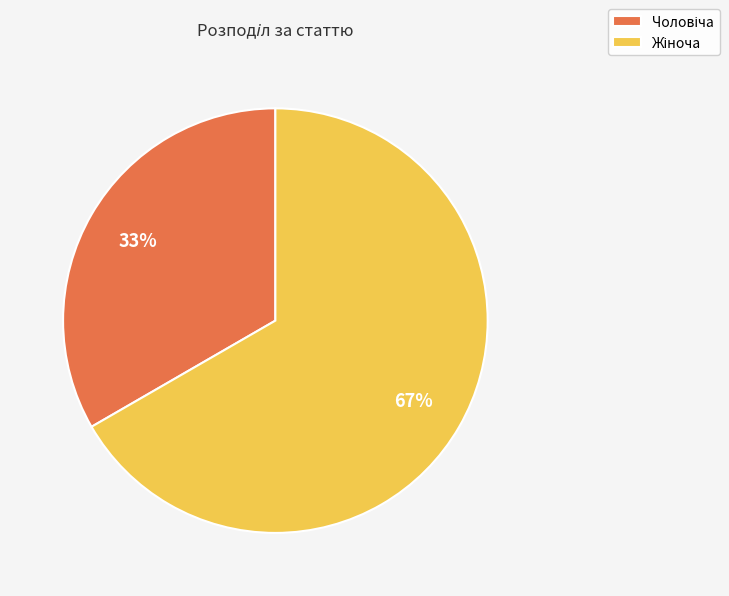

Is there any slice that represents more than half of the pie?

Yes